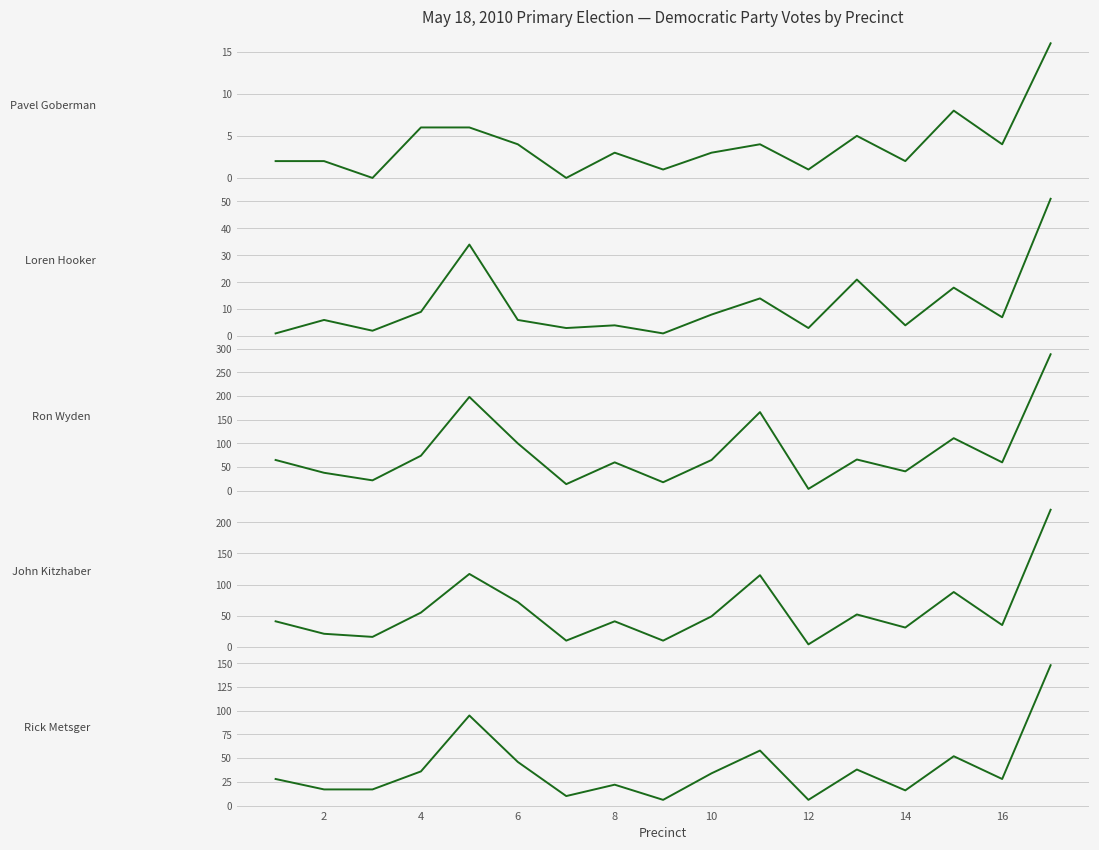

What is the average value of the John Kitzhaber series?

57